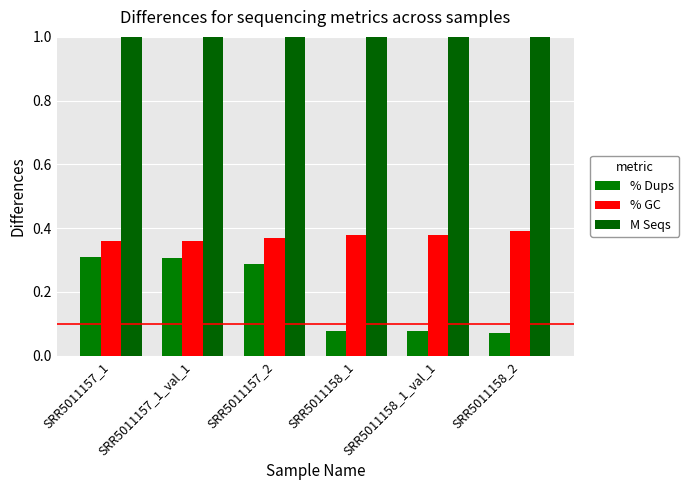

List the labels in order of % GC value, smallest first.

SRR5011157_1, SRR5011157_1_val_1, SRR5011157_2, SRR5011158_1, SRR5011158_1_val_1, SRR5011158_2